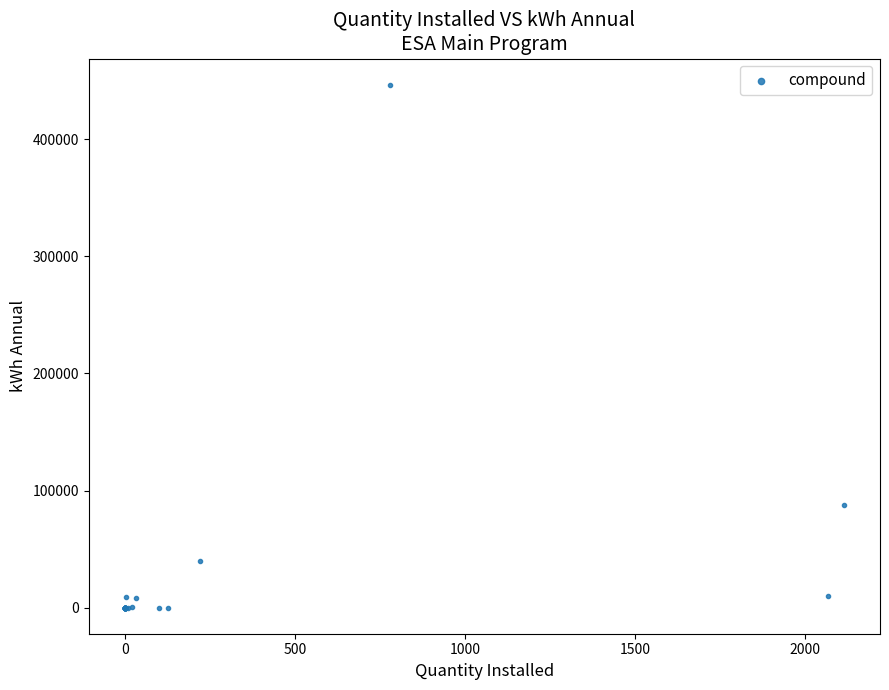

What Y value in the scatter plot is closest to 223338?

87906.0